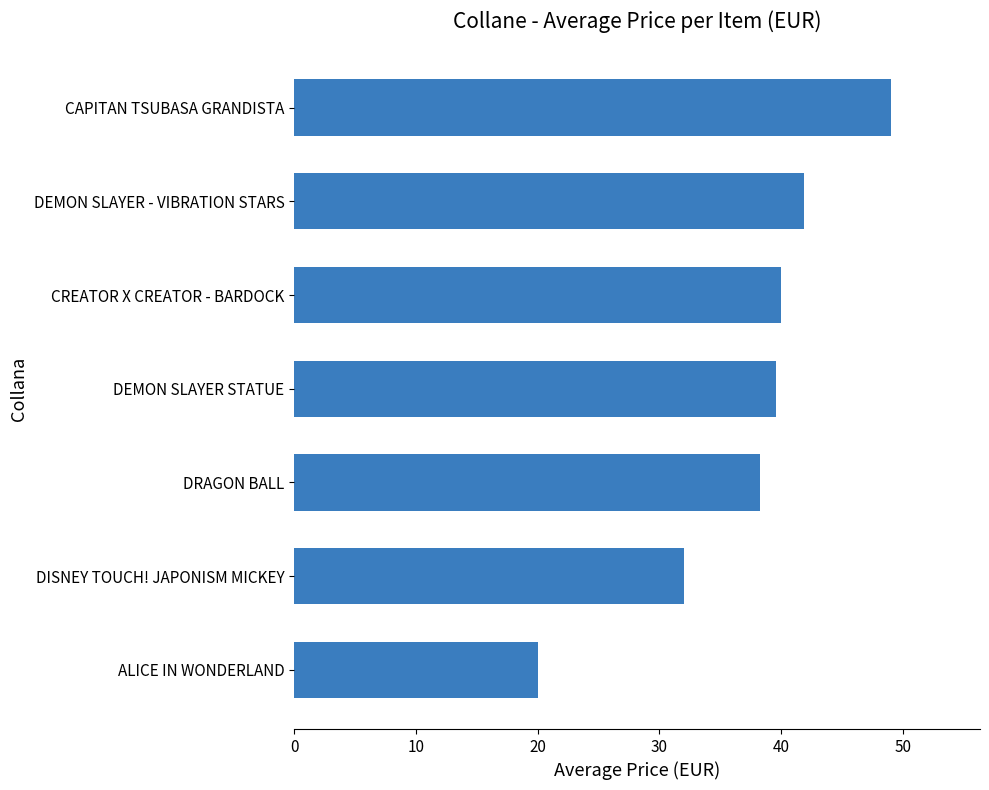

Between ALICE IN WONDERLAND and DEMON SLAYER STATUE, which is larger?

DEMON SLAYER STATUE